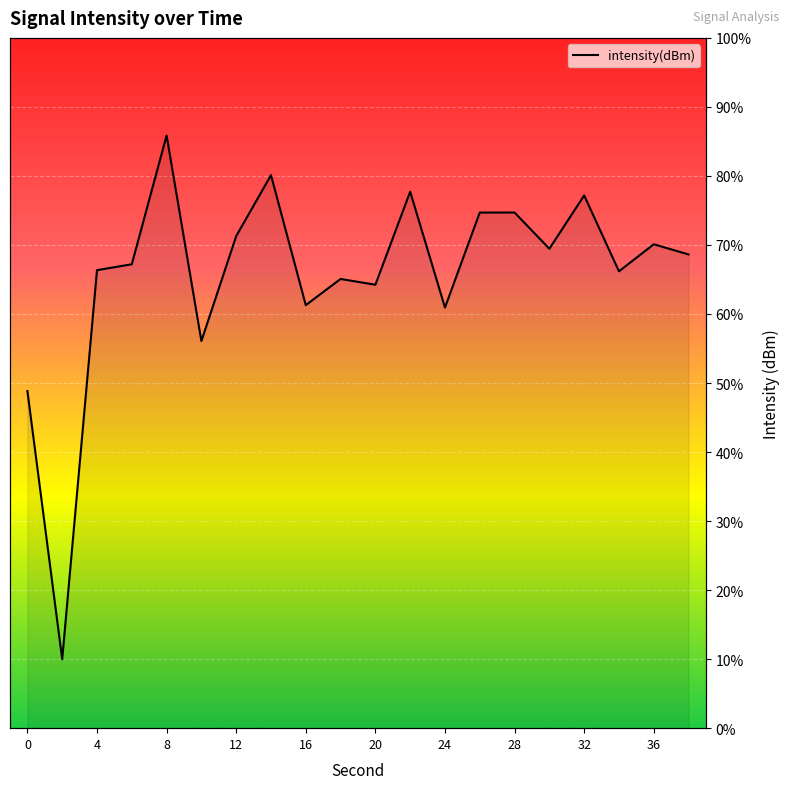

Which category has the lowest value across all series?

2